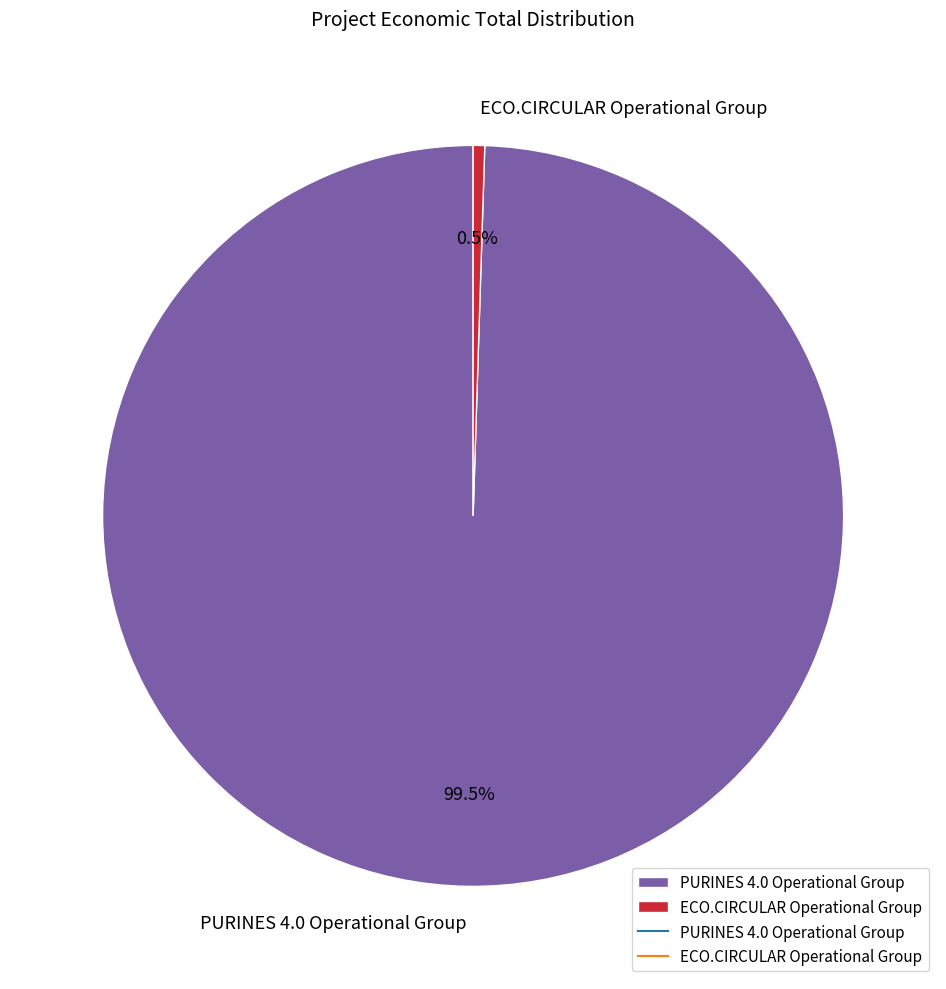

What is the ratio of the value at PURINES 4.0 Operational Group to the value at ECO.CIRCULAR Operational Group?

198.0